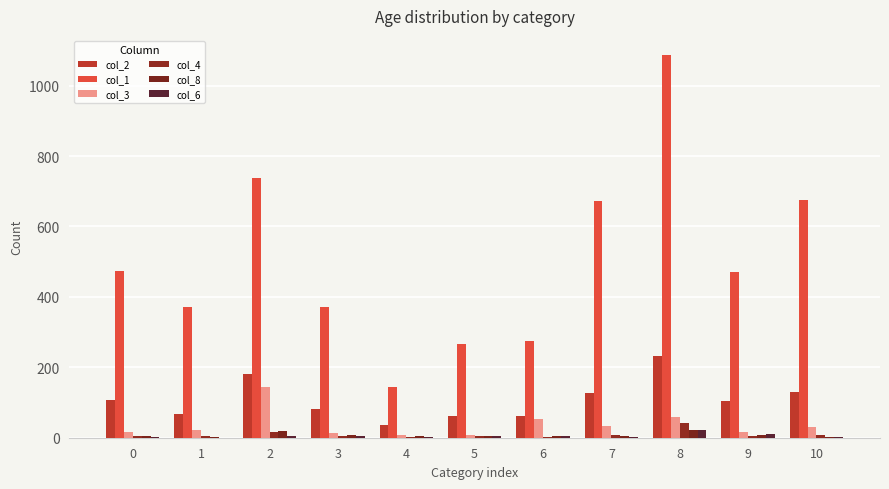

Reading right to left, extract all data points from this chart.

col_2: 10=131.0	9=104.0	8=232.0	7=126.0	6=61.0	5=62.0	4=35.0	3=82.0	2=181.0	1=68.0	0=107.0
col_1: 10=674.0	9=471.0	8=1087.0	7=671.9	6=274.9	5=264.9	4=143.0	3=371.0	2=739.0	1=370.0	0=473.0
col_3: 10=31.0	9=16.1	8=59.4	7=33.4	6=51.9	5=8.1	4=7.0	3=13.0	2=144.2	1=21.0	0=16.1
col_4: 10=9.0	9=5.0	8=41.0	7=7.0	6=3.0	5=4.0	4=3.0	3=4.0	2=17.0	1=4.0	0=4.0
col_8: 10=1.0	9=6.4	8=22.5	7=5.8	6=5.0	5=6.0	4=6.0	3=6.4	2=18.0	1=2.2	0=5.0
col_6: 10=2.0	9=10.0	8=23.0	7=2.0	6=4.0	5=6.0	4=1.0	3=4.0	2=5.0	1=0.0	0=3.0